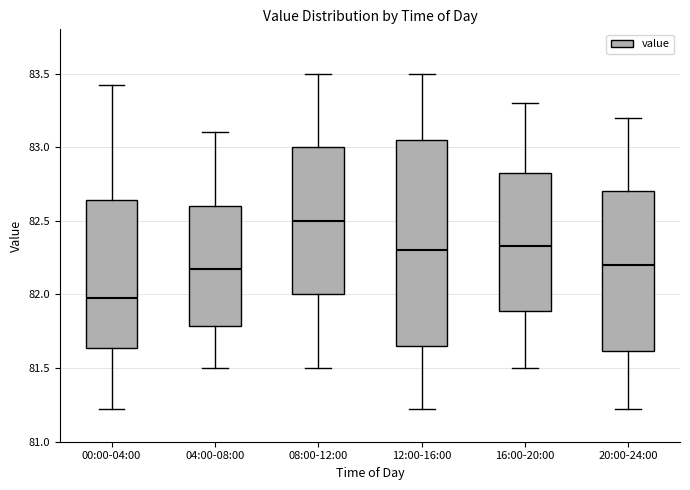

Where does the median line of the box for 16:00-20:00 sit on the y-axis? The values are not printed on the chart, so give them approximately, as read against the axis.

82.35